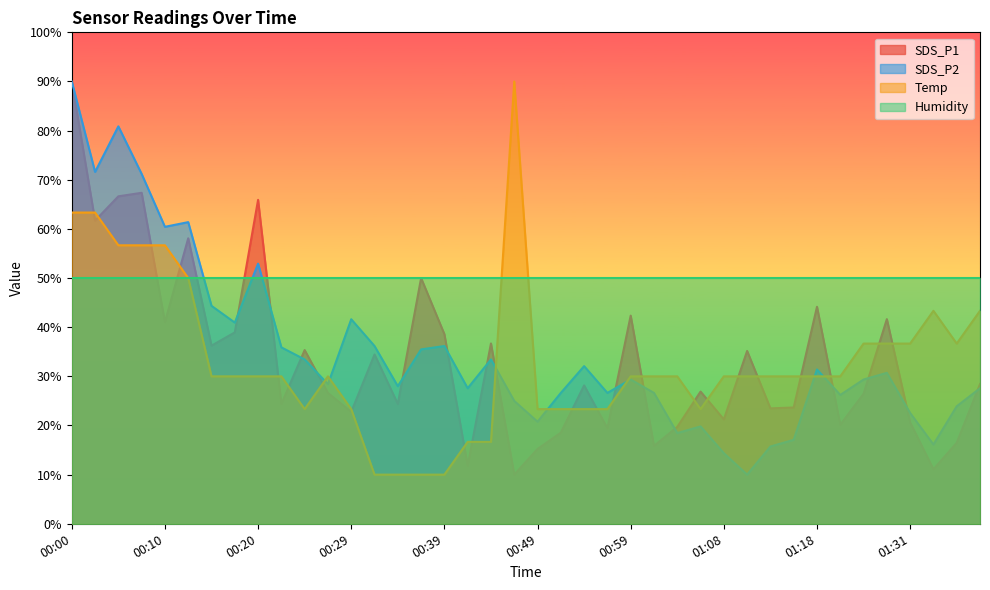

Where is the first local maximum for SDS_P1?

00:07